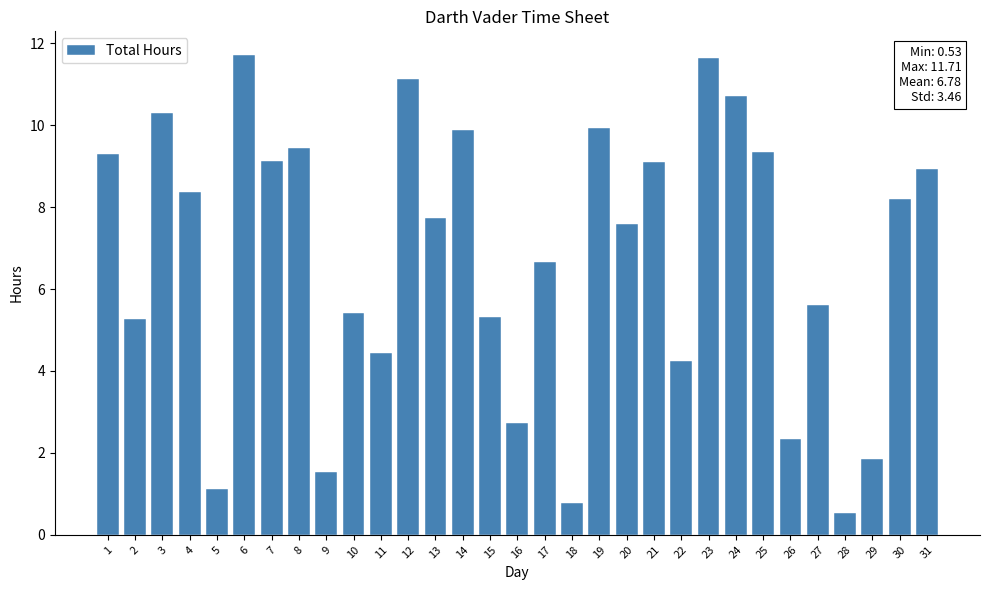

What is the change in value from 16 to 23?

+8.9